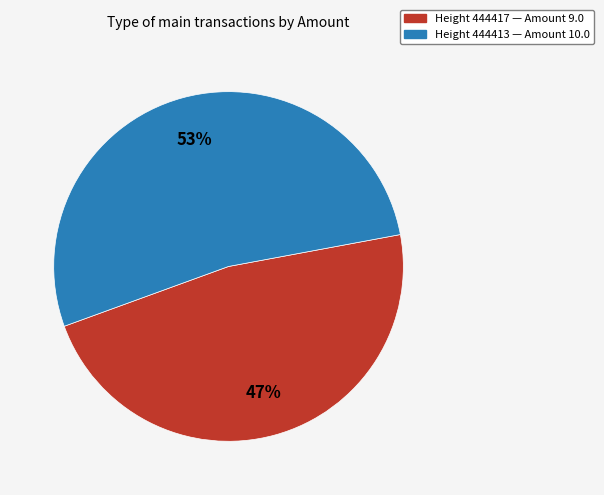

To the nearest percent, what is the average slice percentage?

50%